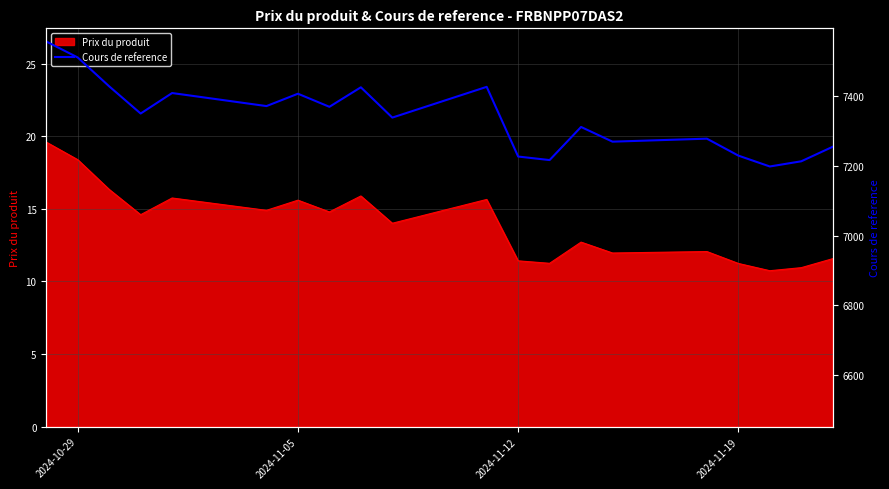

True or false: Prix du produit has a value of 11.4 at 2024-11-12.

True